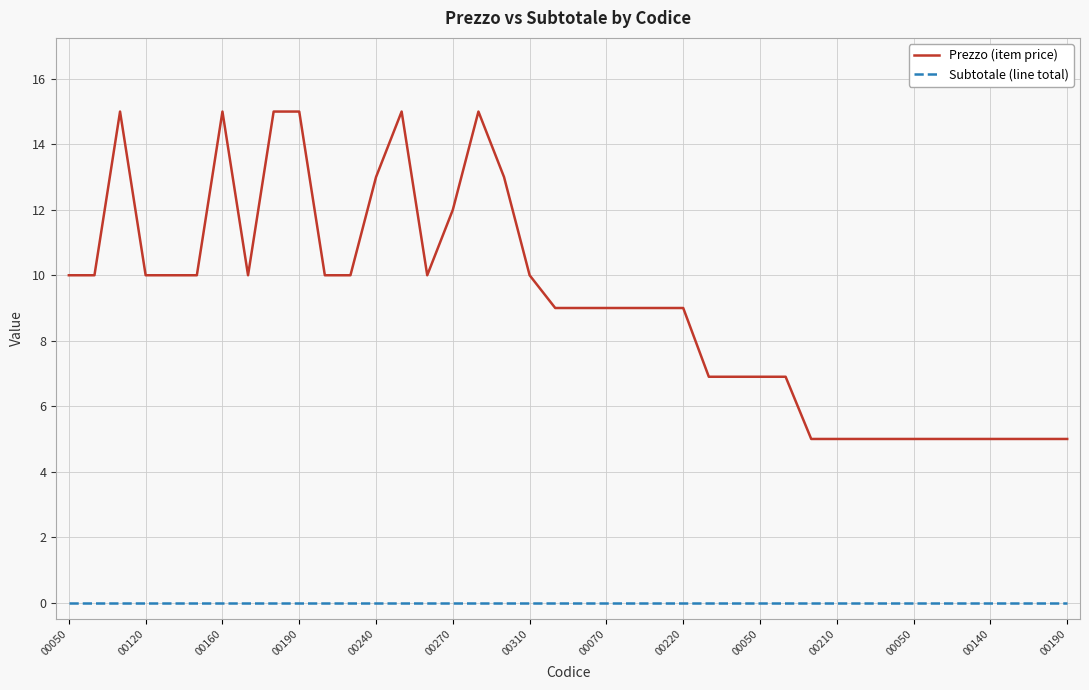

What is the maximum value for Prezzo (item price)?

15.0